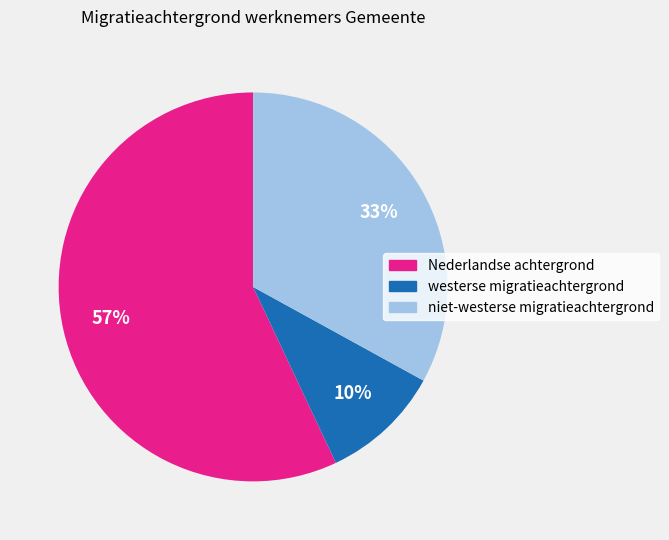

To the nearest percent, what is the combined percentage of westerse migratieachtergrond and niet-westerse migratieachtergrond?

43%